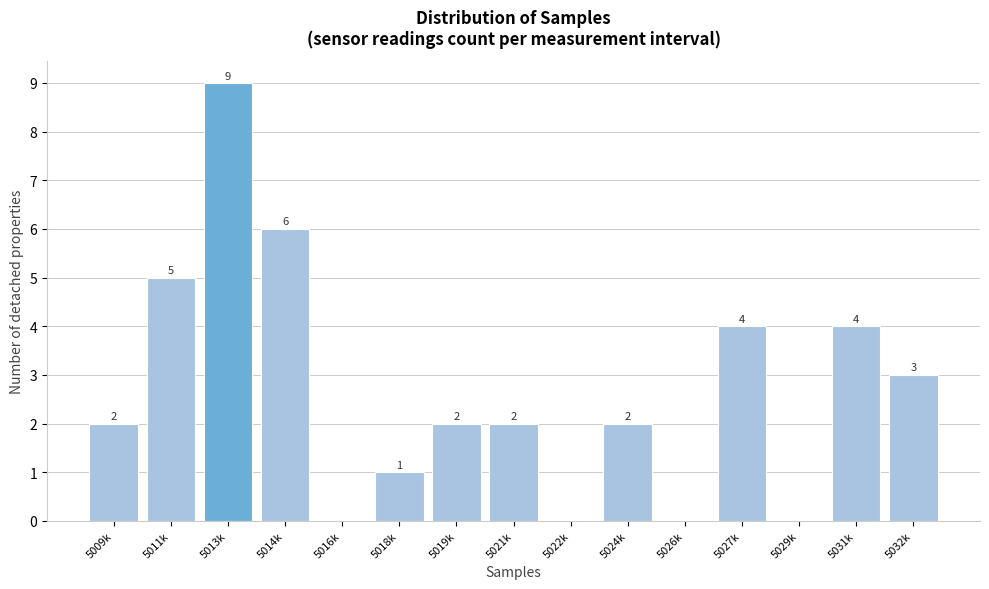

Reading left to right, list all the values displayed in this chart.

5009k=2	5011k=5	5013k=9	5014k=6	5016k=0	5018k=1	5019k=2	5021k=2	5022k=0	5024k=2	5026k=0	5027k=4	5029k=0	5031k=4	5032k=3